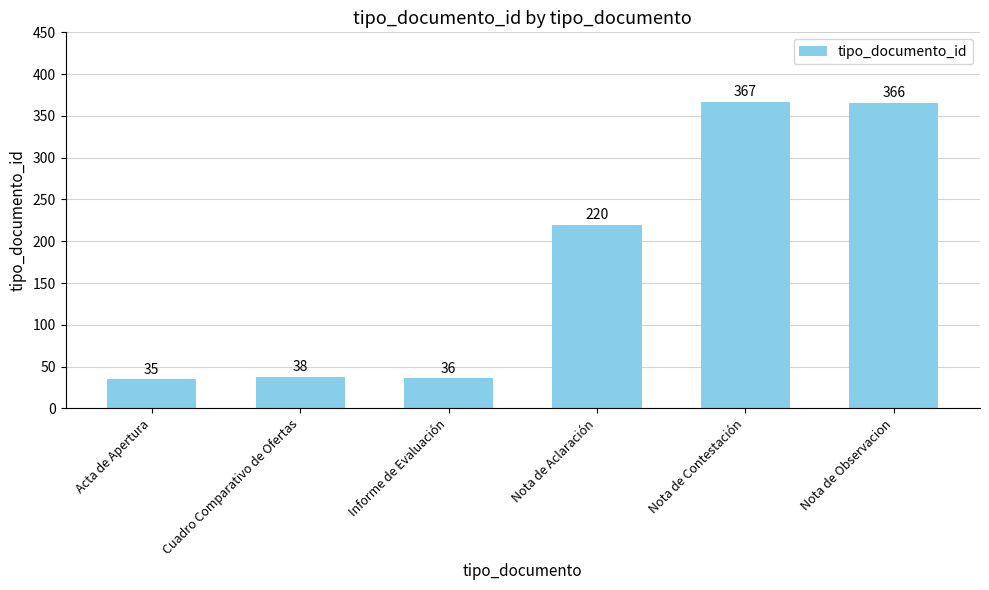

Are the bars horizontal?

No